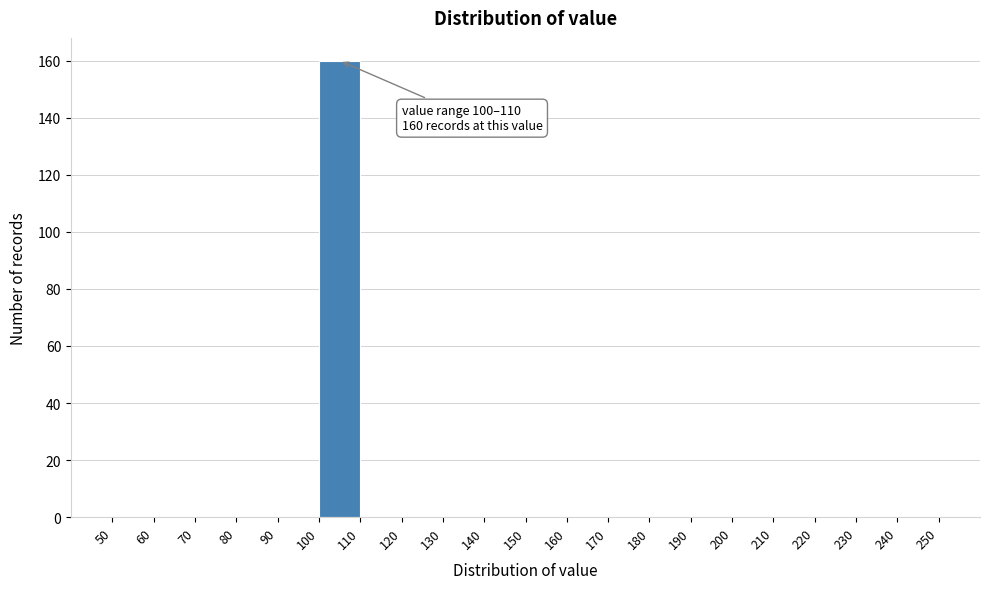

Over which range of the x-axis is the bar tallest?

100 to 110